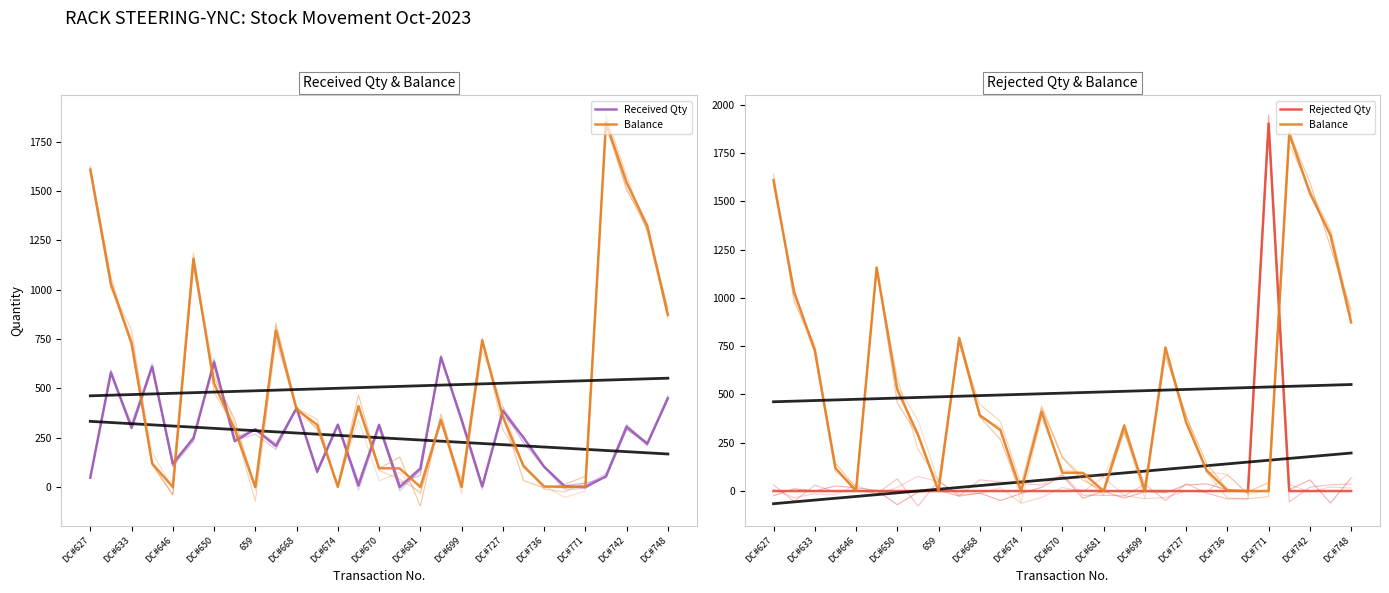

At which label does Balance first exceed 340?

DC#627